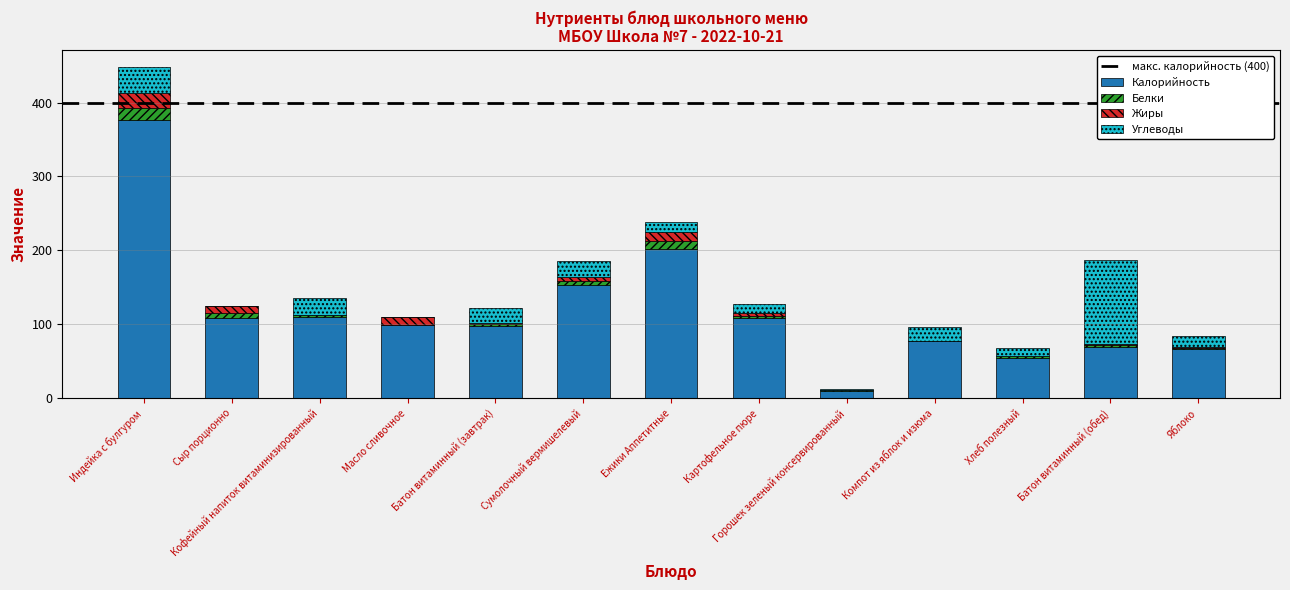

What is the sum of all Калорийность values?

1536